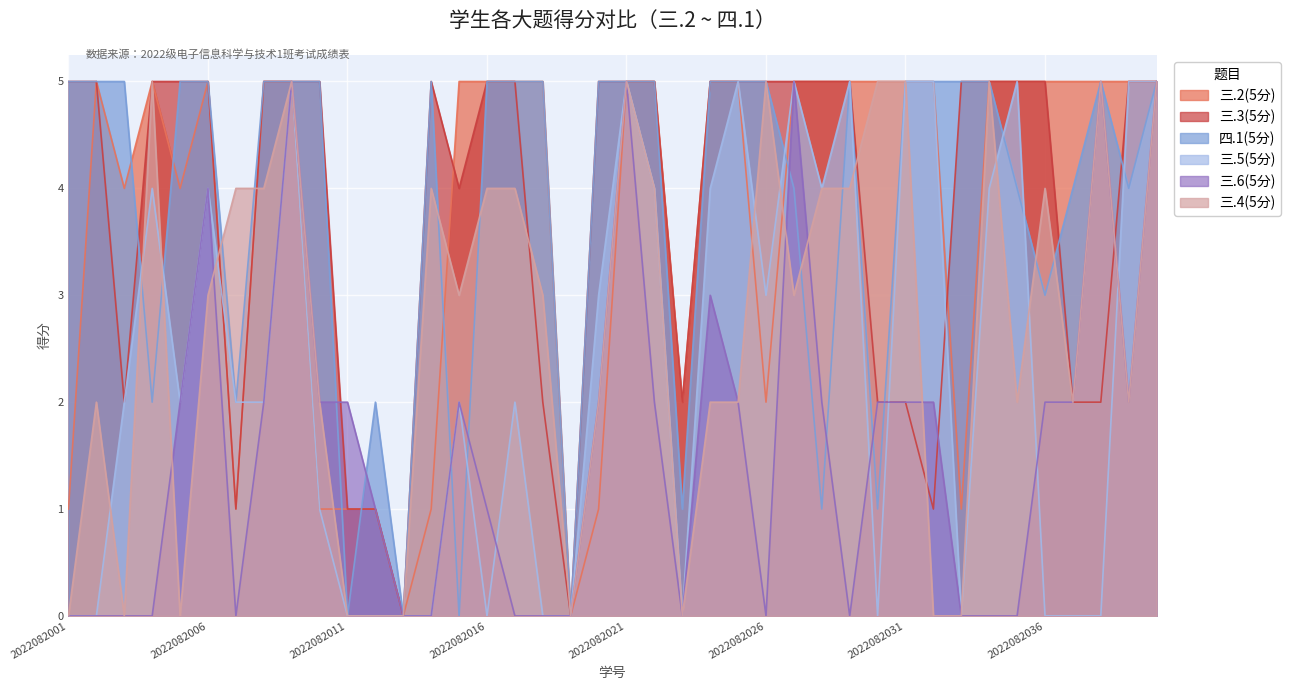

Which series has the largest total across all categories?

四.1(5分)